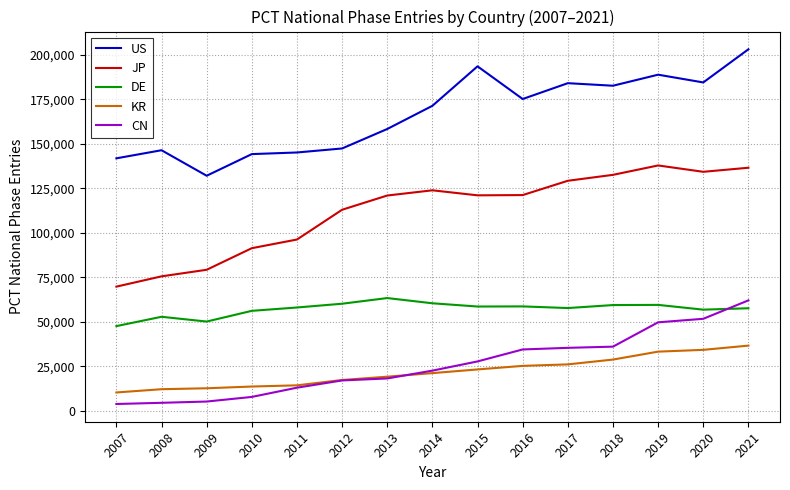

What is the greatest value displayed?

203081